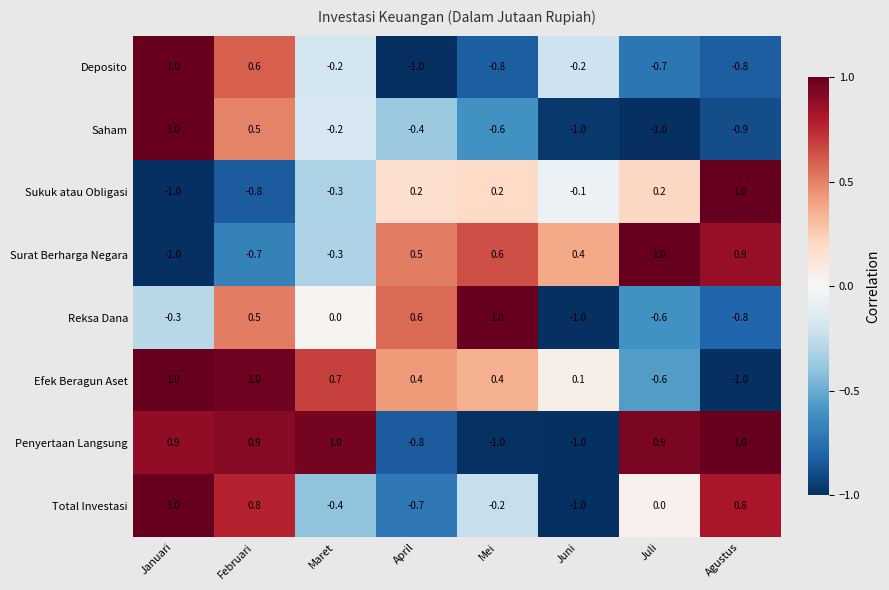

The value of Reksa Dana at Maret is 0.0. True or false?

True